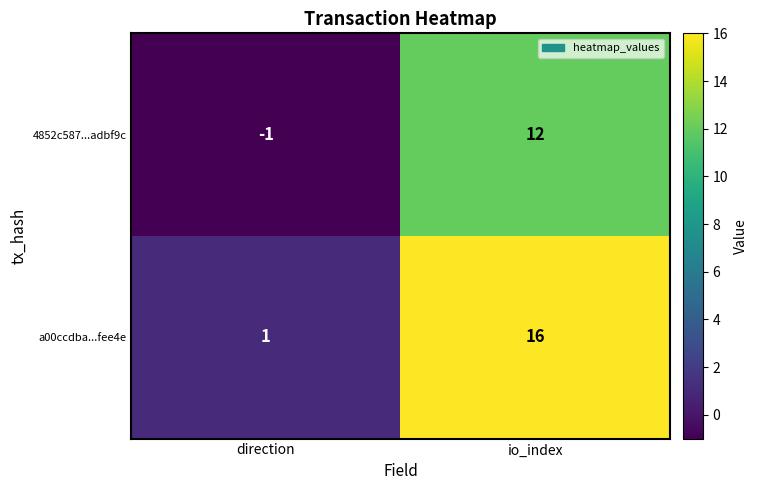

Reading left to right, list all the values displayed in this chart.

4852c587...adbf9c: -1	12
a00ccdba...fee4e: 1	16